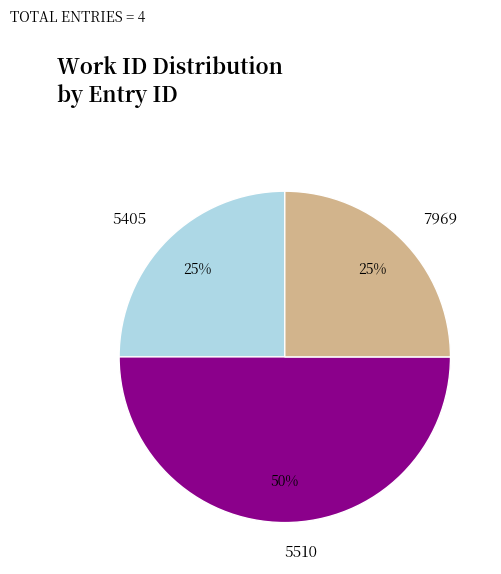

Count the number of slices in the pie.

3